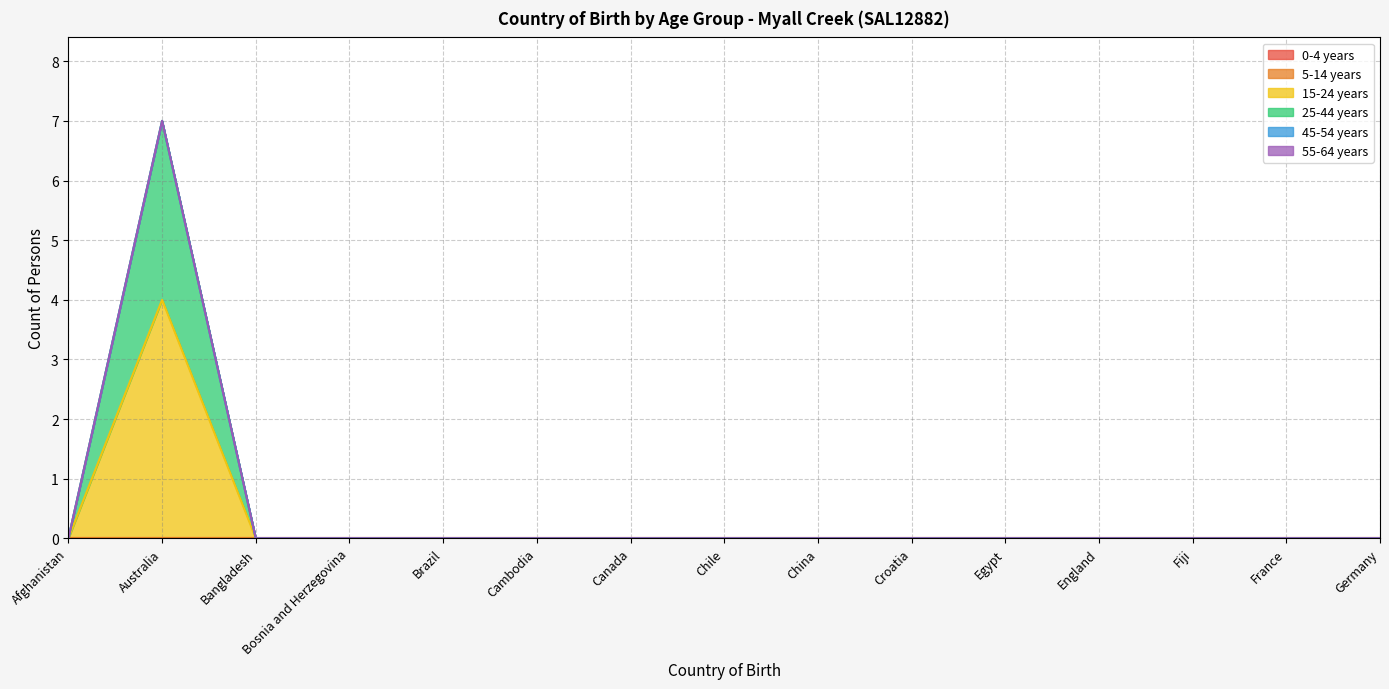

The value of 5-14 years at Fiji is 0. True or false?

True